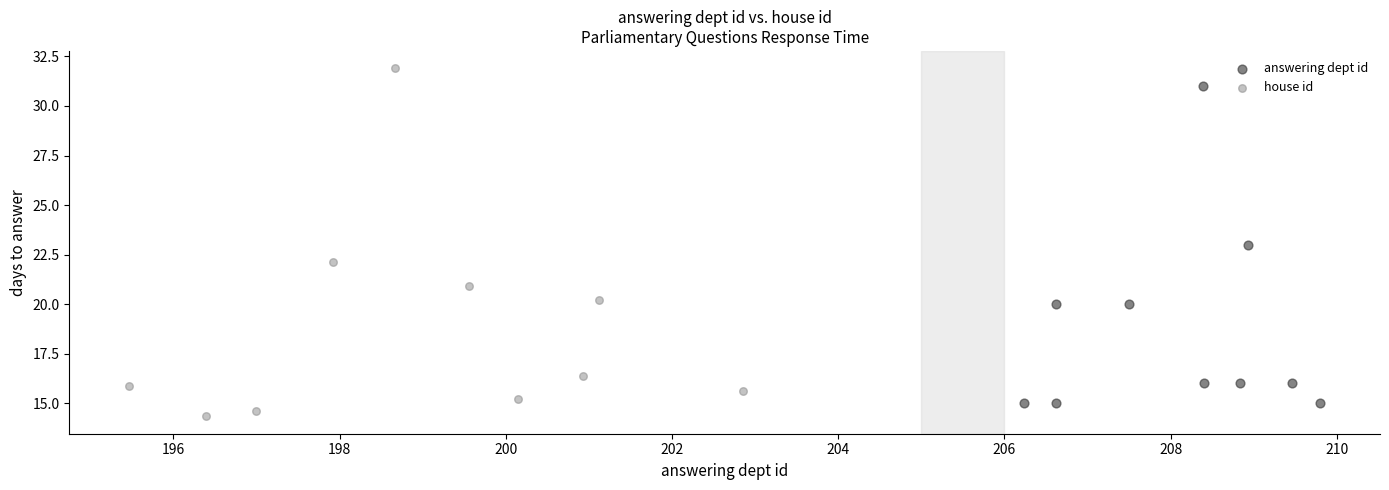

What are all the series names shown in the legend?

answering dept id, house id